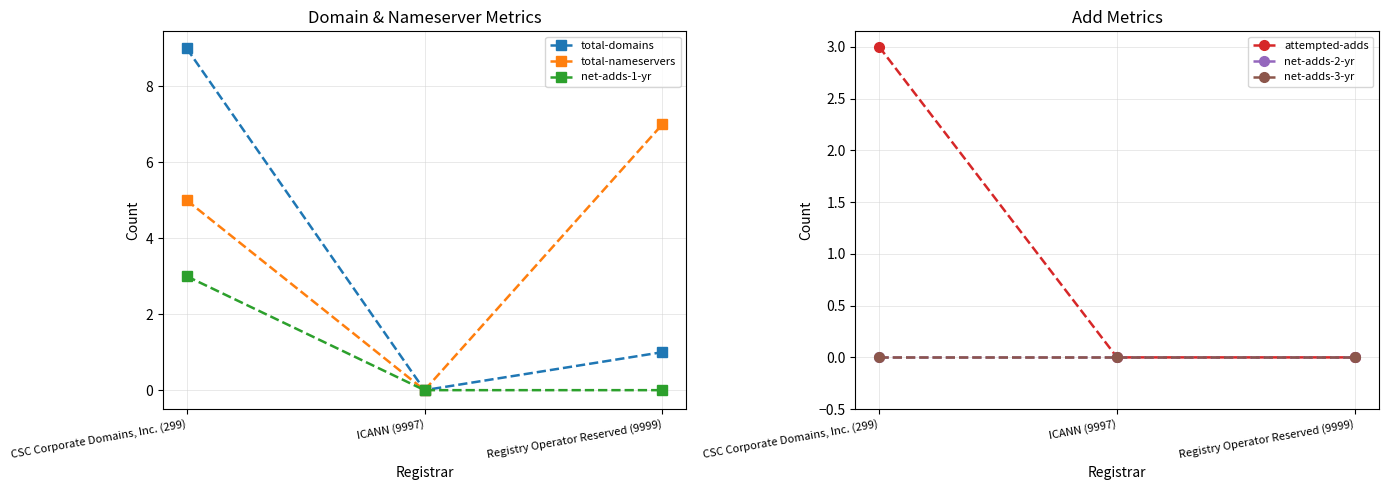

Count the net-adds-1-yr values in the range 0 to 3.

3